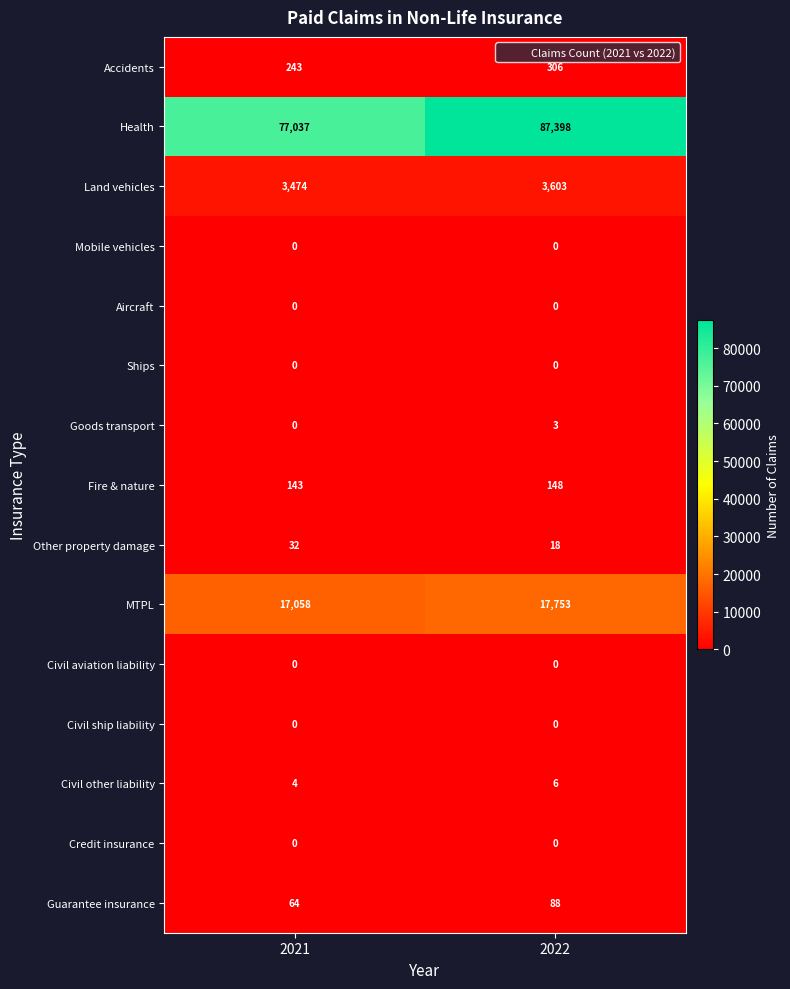

What is the lowest value of the Other property damage series?

18